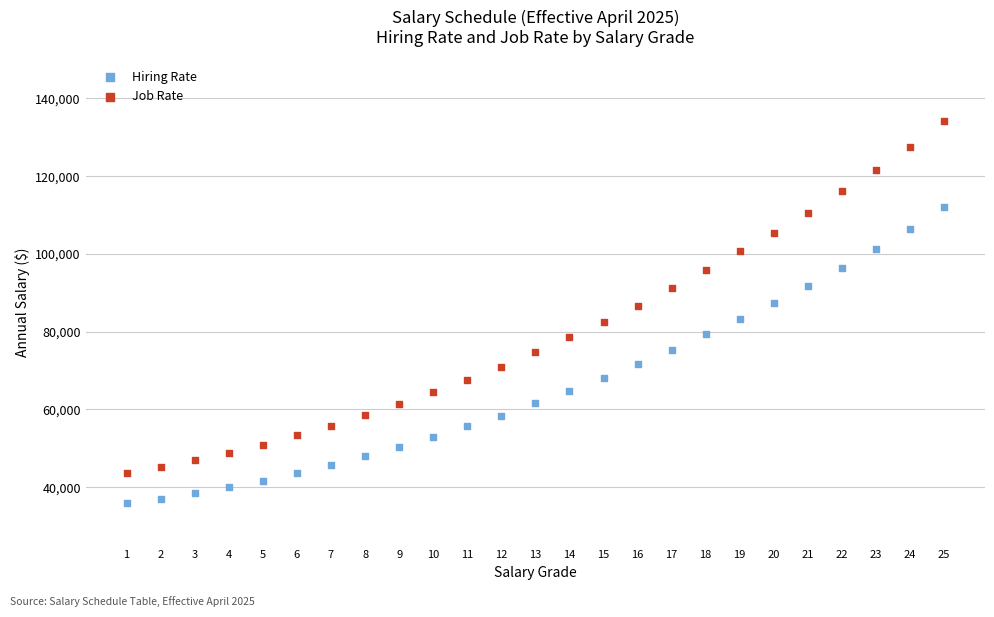

Which series has the widest spread of Y values?

Job Rate